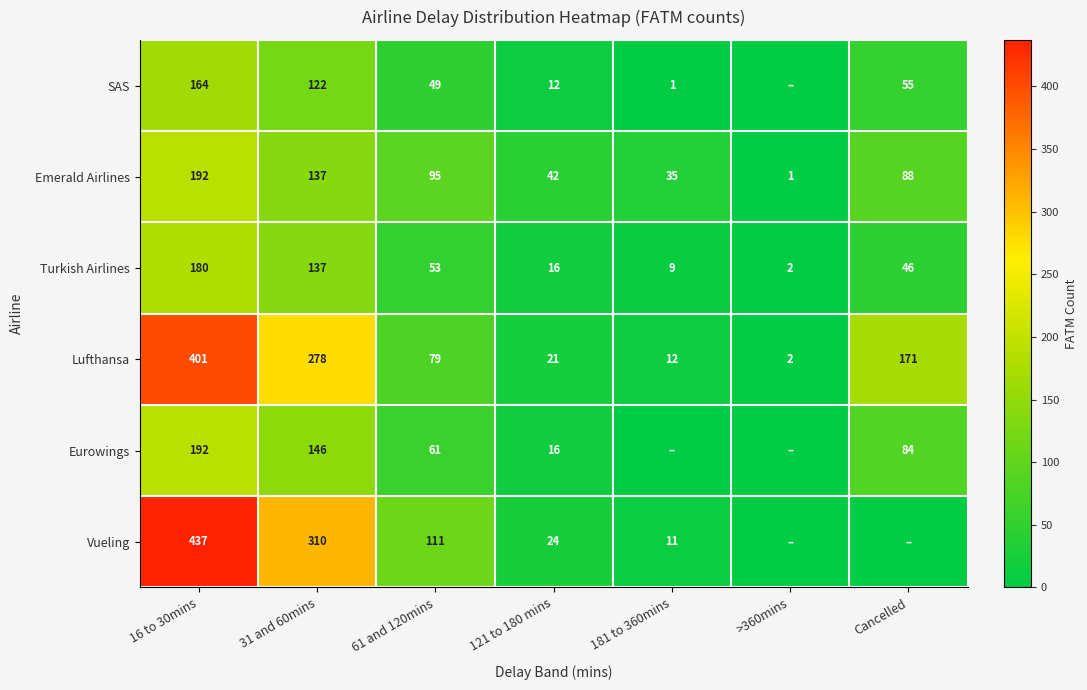

What is the spread (max minus min) of values at 61 and 120mins?

62